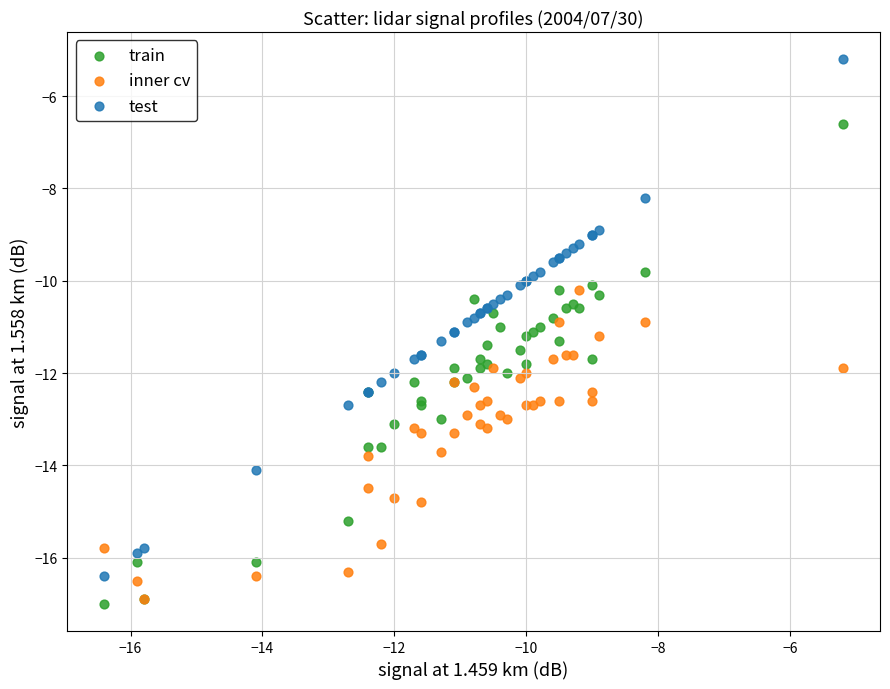

What are all the series names shown in the legend?

train, inner cv, test